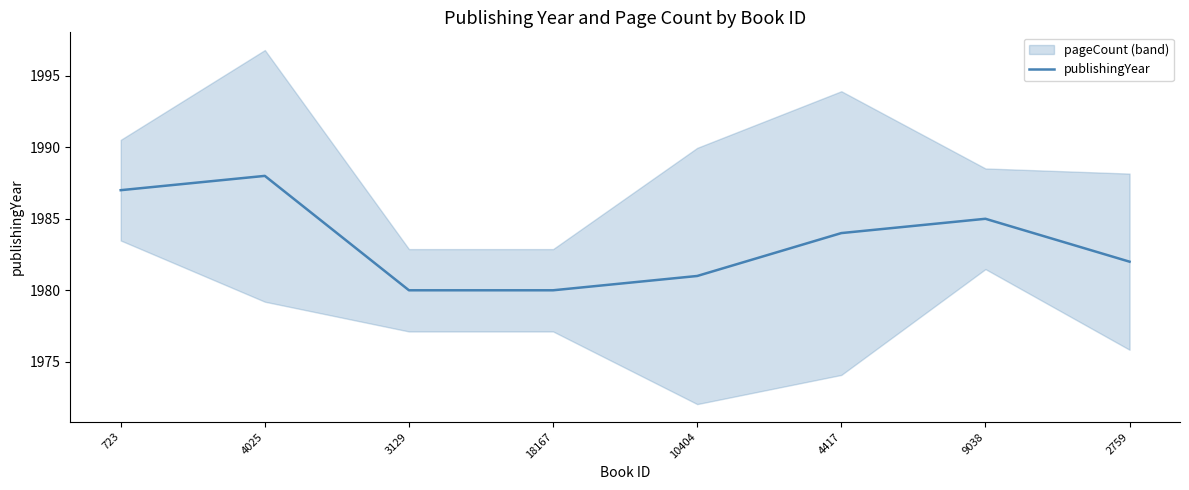

How many data points are less than 1984?

4